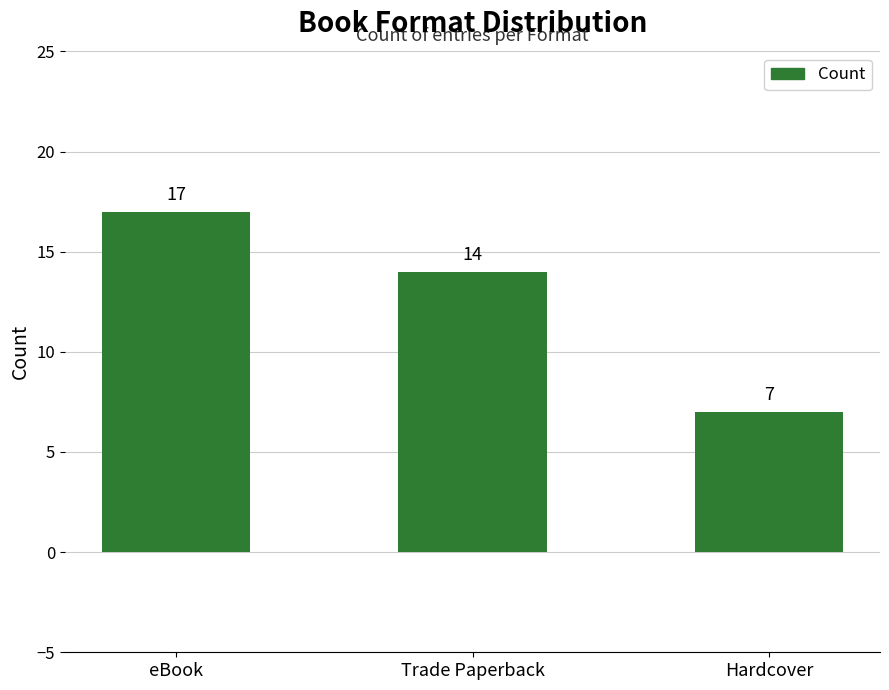

Which category has the lowest value across all series?

Hardcover